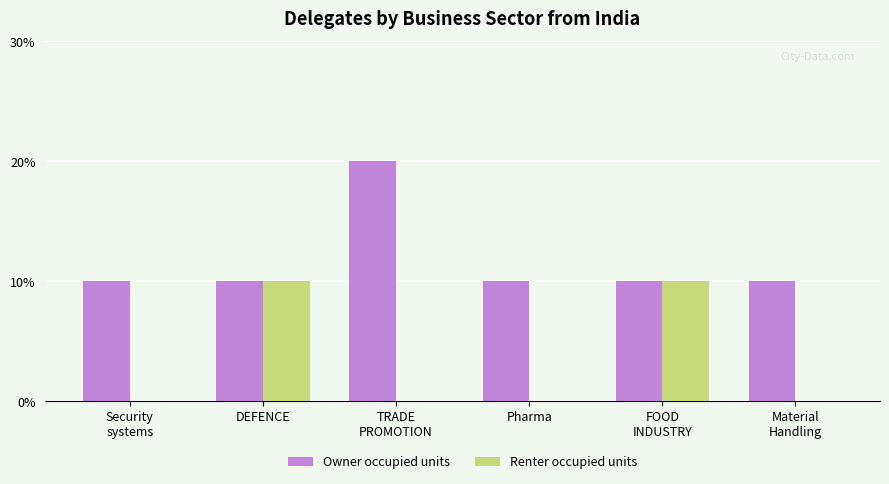

Does the chart contain stacked bars?

No